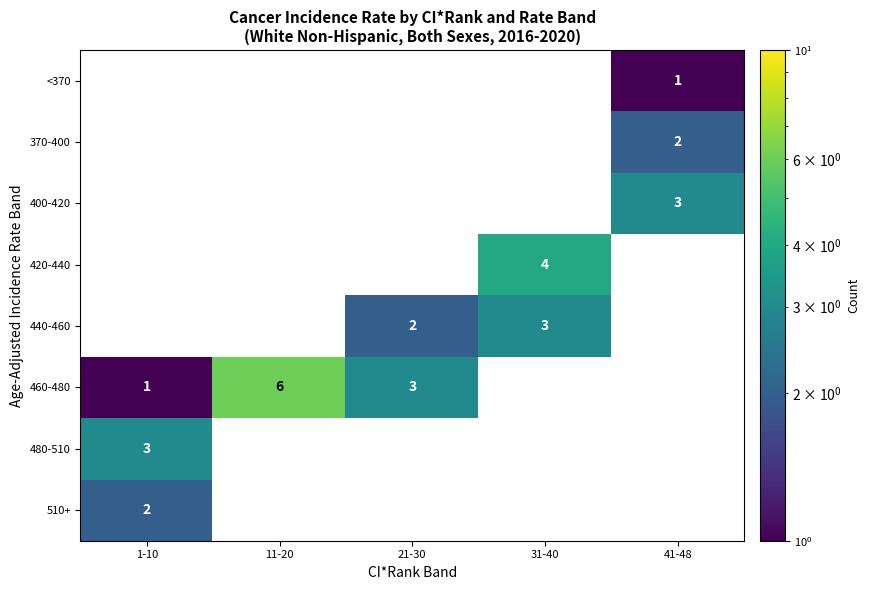

True or false: 370-400 has a value of 2 at 41-48.

True